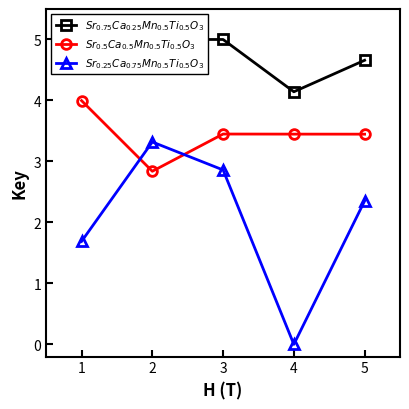

True or false: $Sr_{0.5}Ca_{0.5}Mn_{0.5}Ti_{0.5}O_3$ and $Sr_{0.75}Ca_{0.25}Mn_{0.5}Ti_{0.5}O_3$ cross at least once.

False